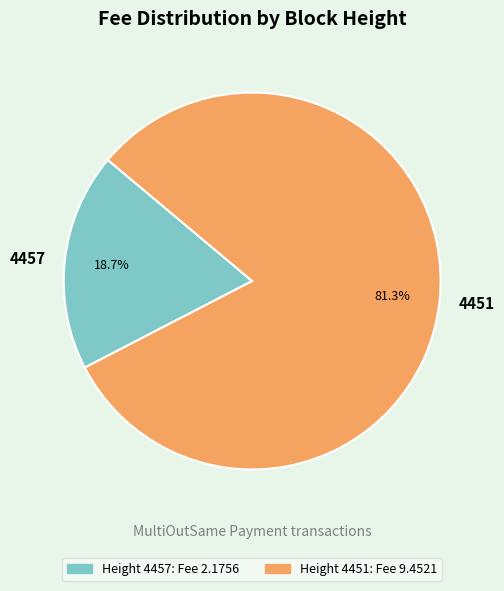

What is the ratio of the value at 4451 to the value at 4457?

4.3